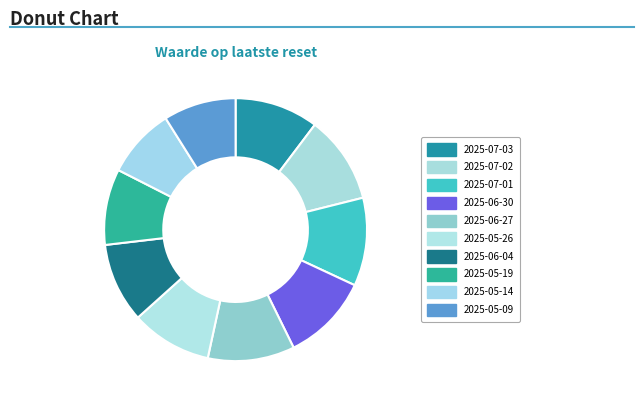

True or false: 2025-06-30 accounts for 11% of the total.

True